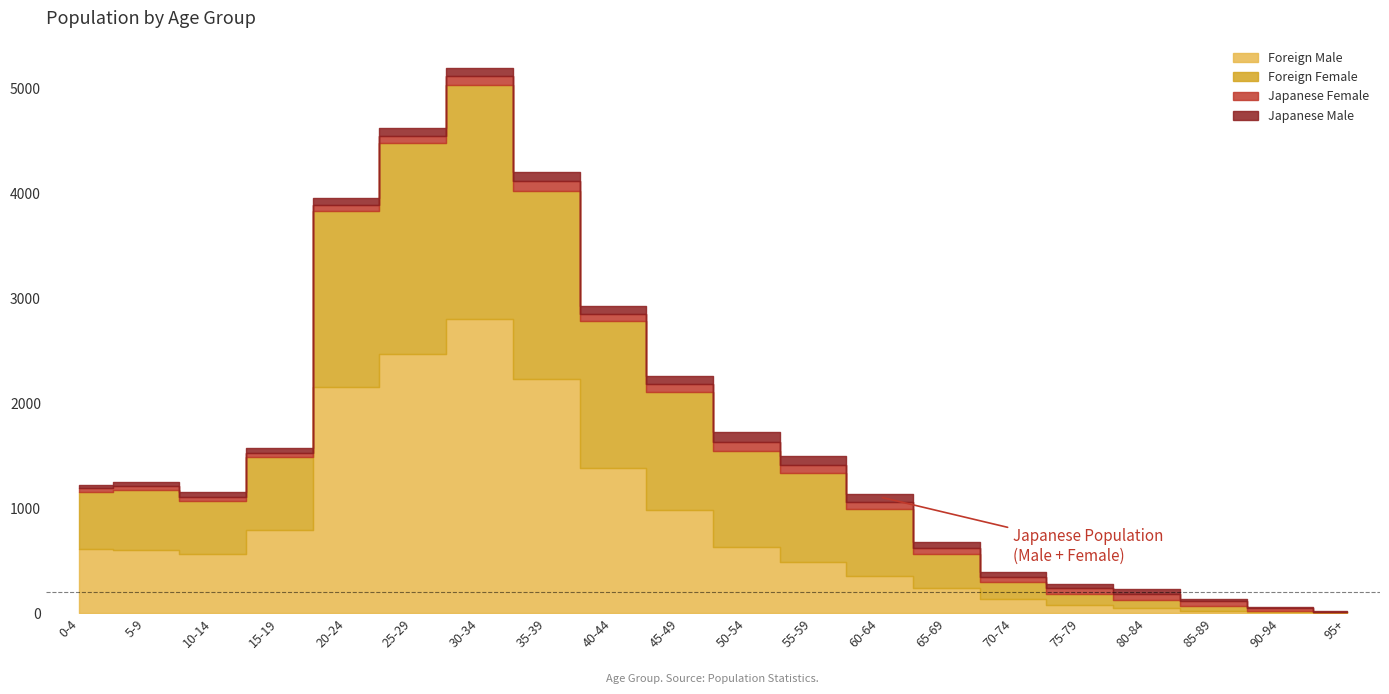

In Foreign Female, how many points are higher than both neighbors (excluding endpoints)?

2